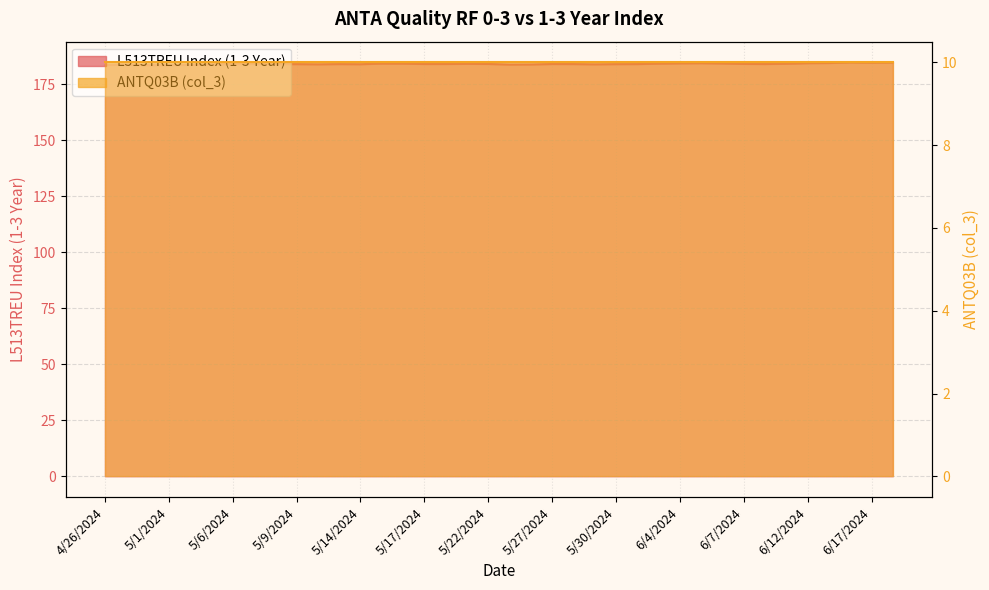

How many categories are shown in the chart?

38